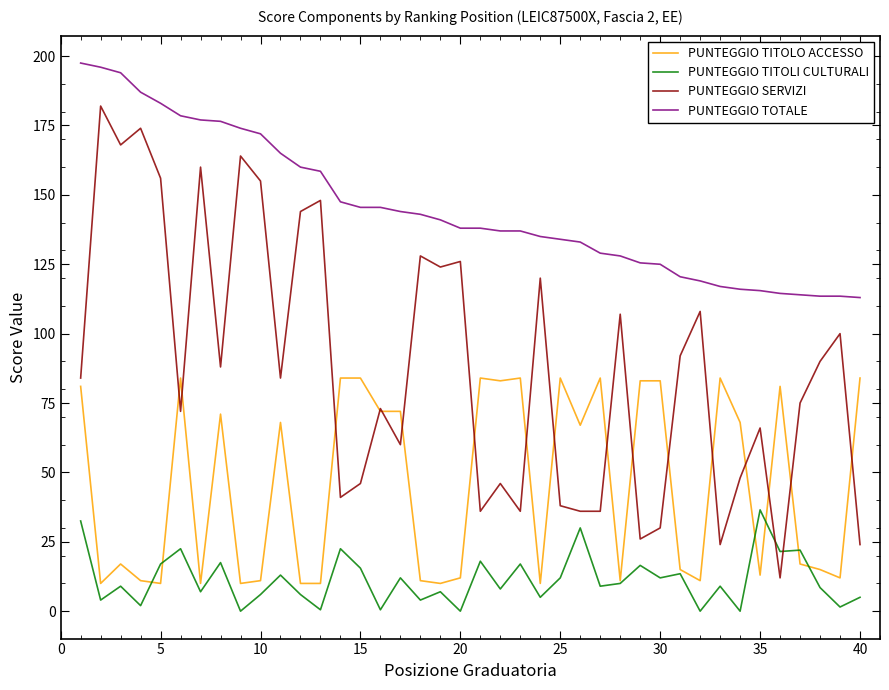

Rank the series by their average value, from lowest to highest.

PUNTEGGIO TITOLI CULTURALI, PUNTEGGIO TITOLO ACCESSO, PUNTEGGIO SERVIZI, PUNTEGGIO TOTALE